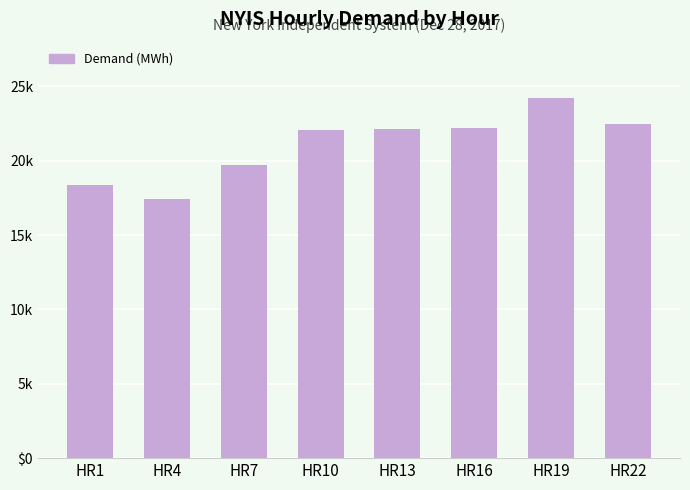

What is the approximate value at HR19?

24189